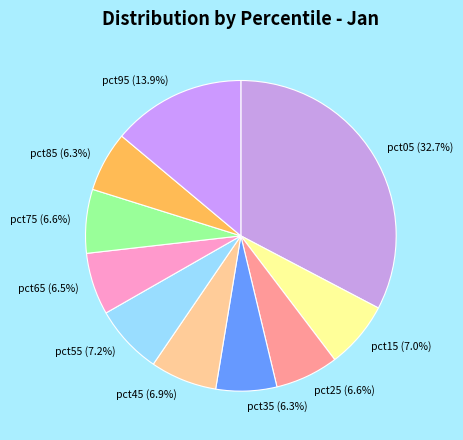

Count the number of slices in the pie.

10